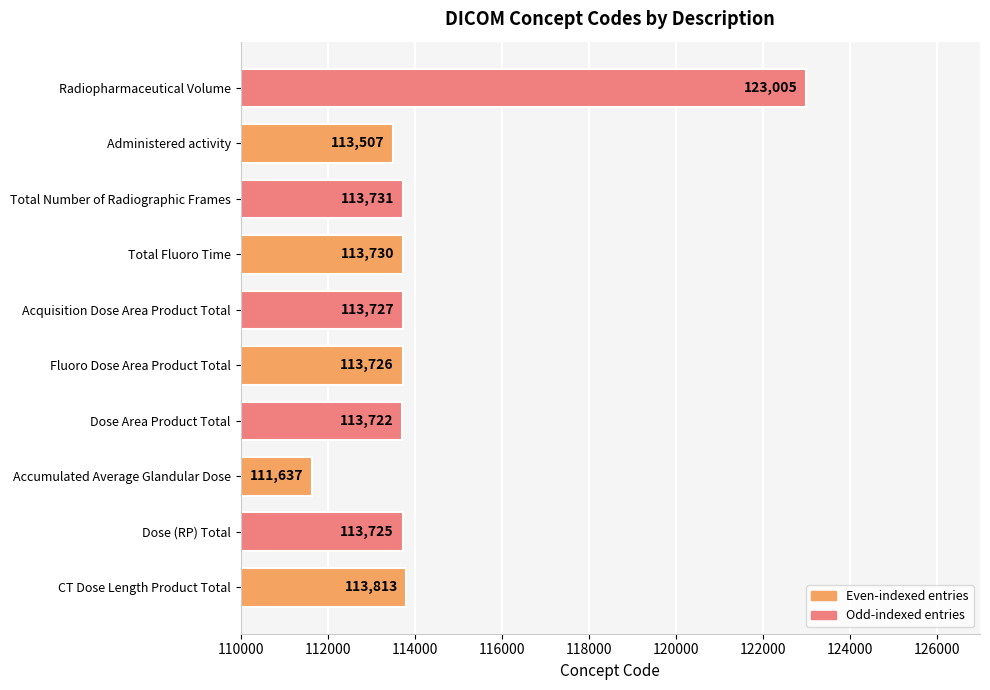

What is the sum of all values?

1144323